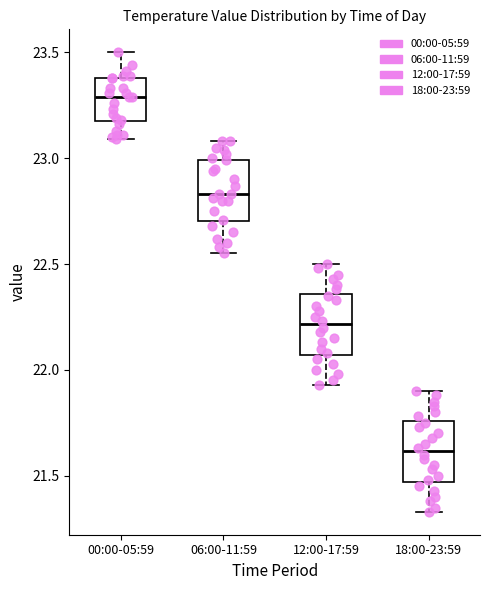

Where is the upper edge of the box for 12:00-17:59 on the y-axis? The values are not printed on the chart, so give them approximately, as read against the axis.

22.35